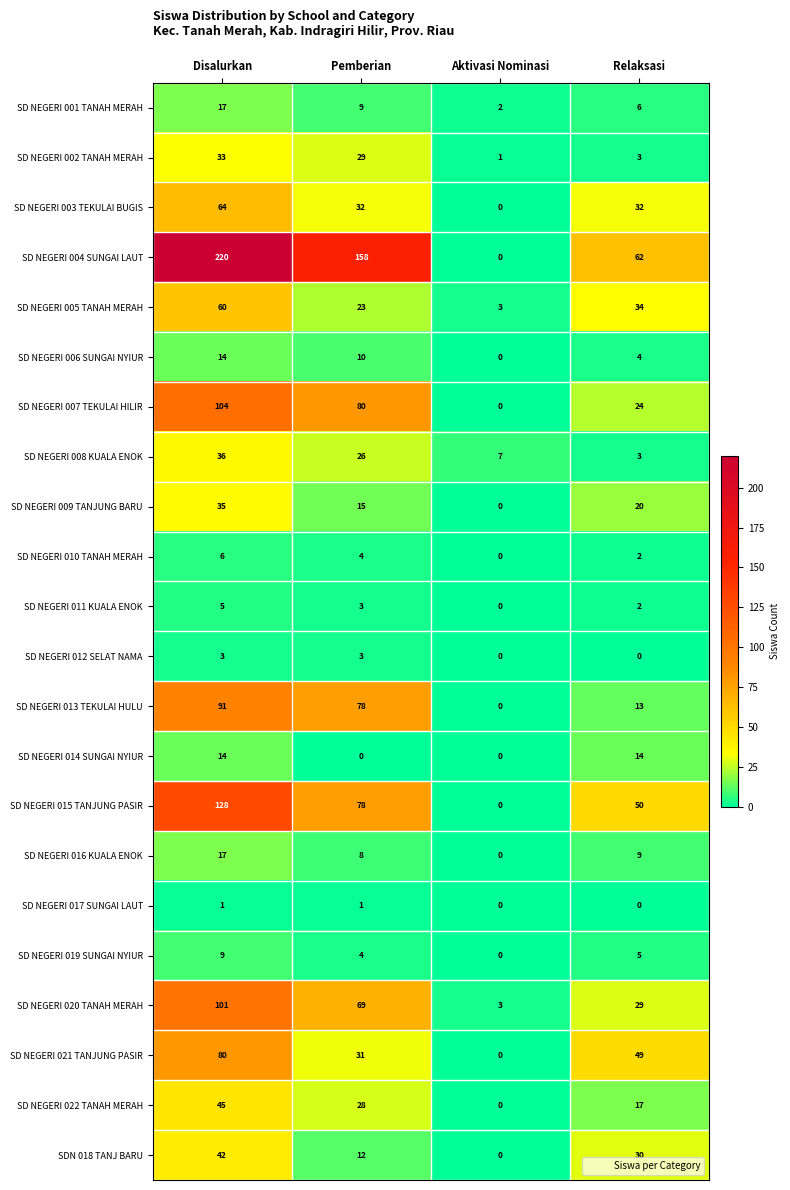

Which series changed the most between Pemberian and Relaksasi?

SD NEGERI 004 SUNGAI LAUT